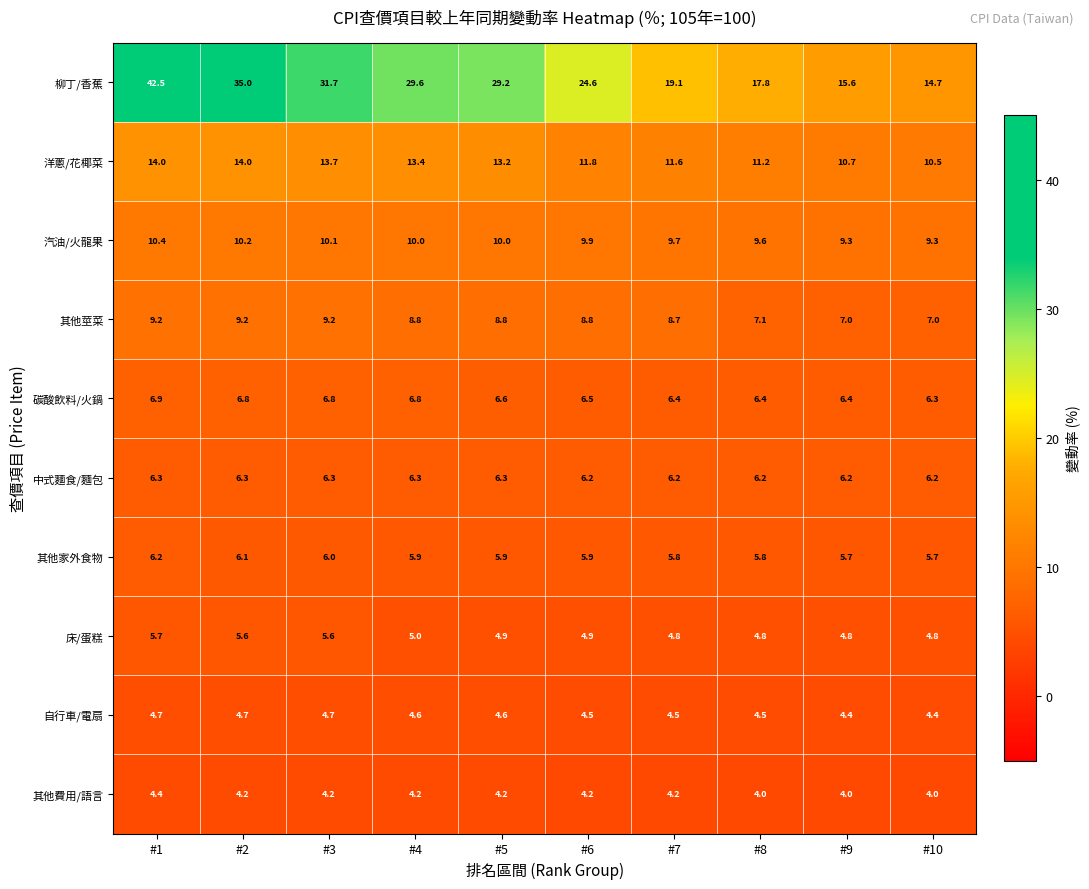

What is the total value across all series at #8?

77.4